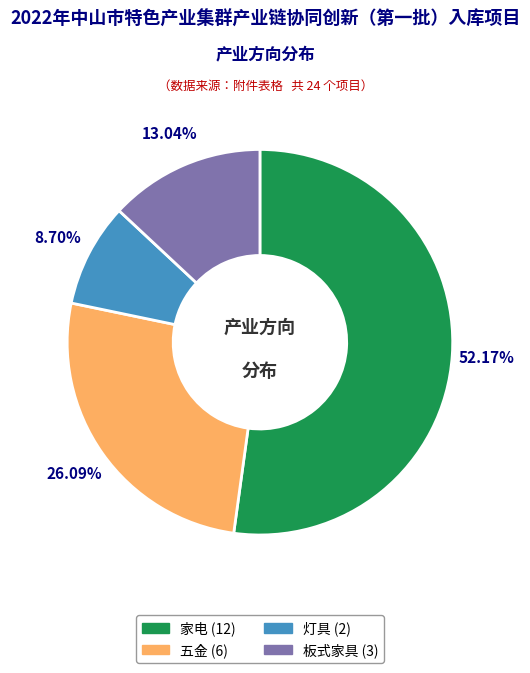

How many slices are in this pie chart?

4